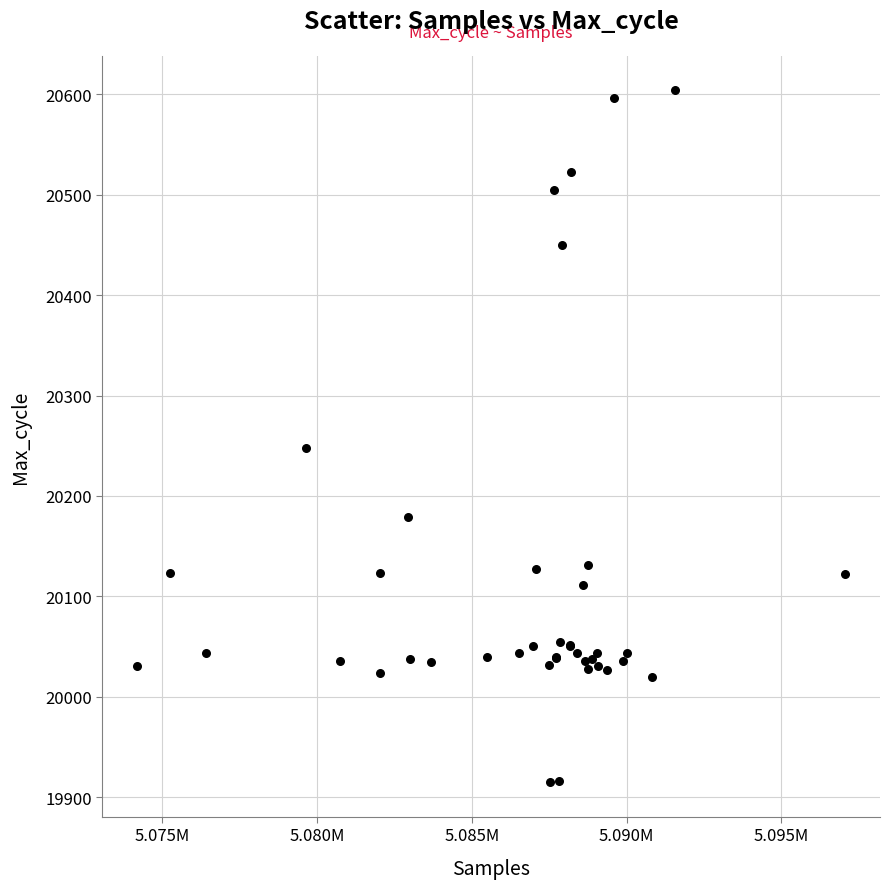

What Y value in the scatter plot is closest to 20259?

20248